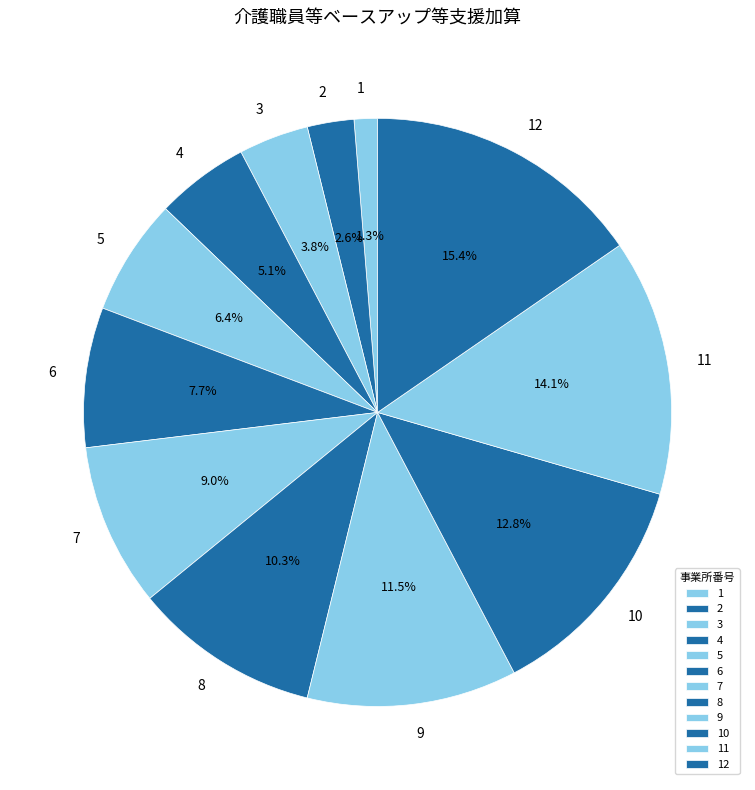

The 12 slice represents 6% of the pie. True or false?

False